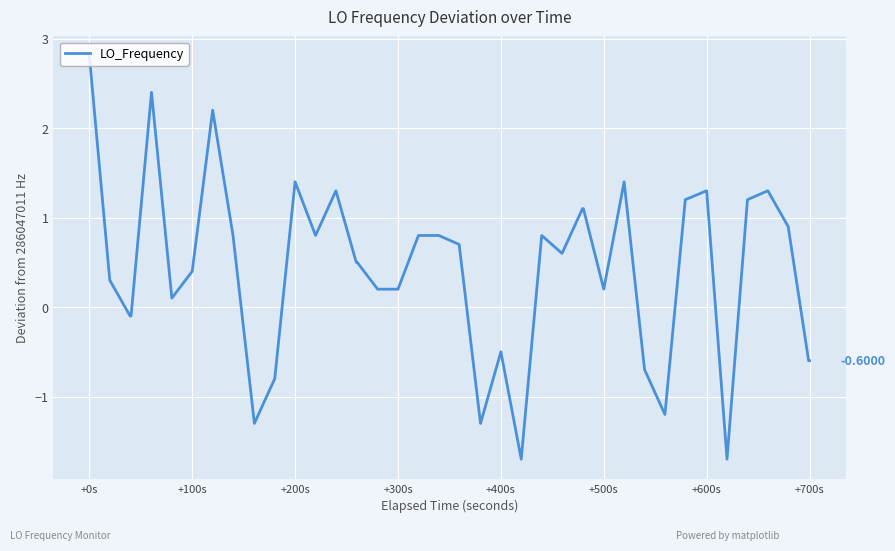

How many categories are shown in the chart?

40